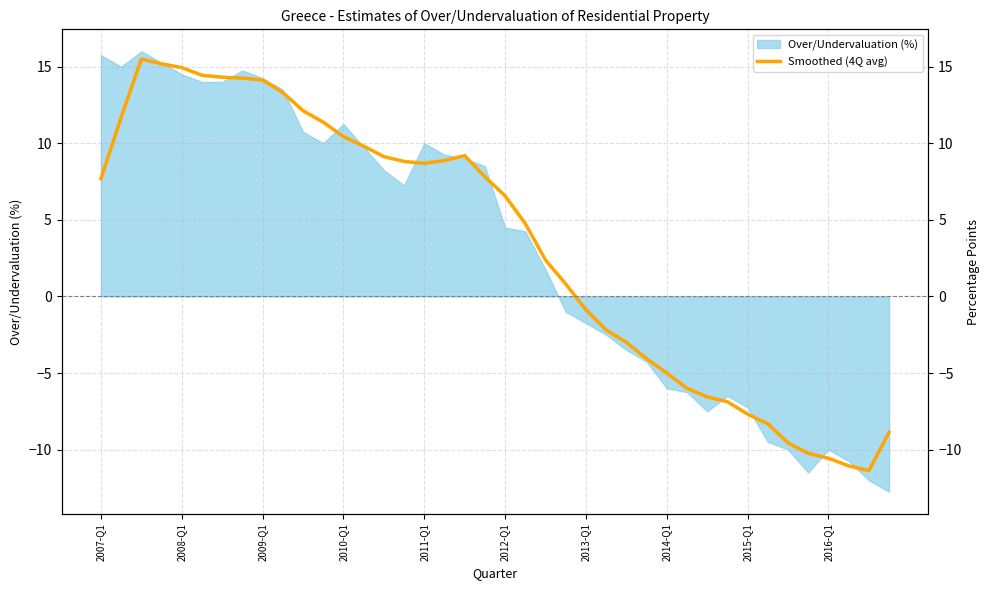

What is the sum of the values at 36 and 18?

-1.4